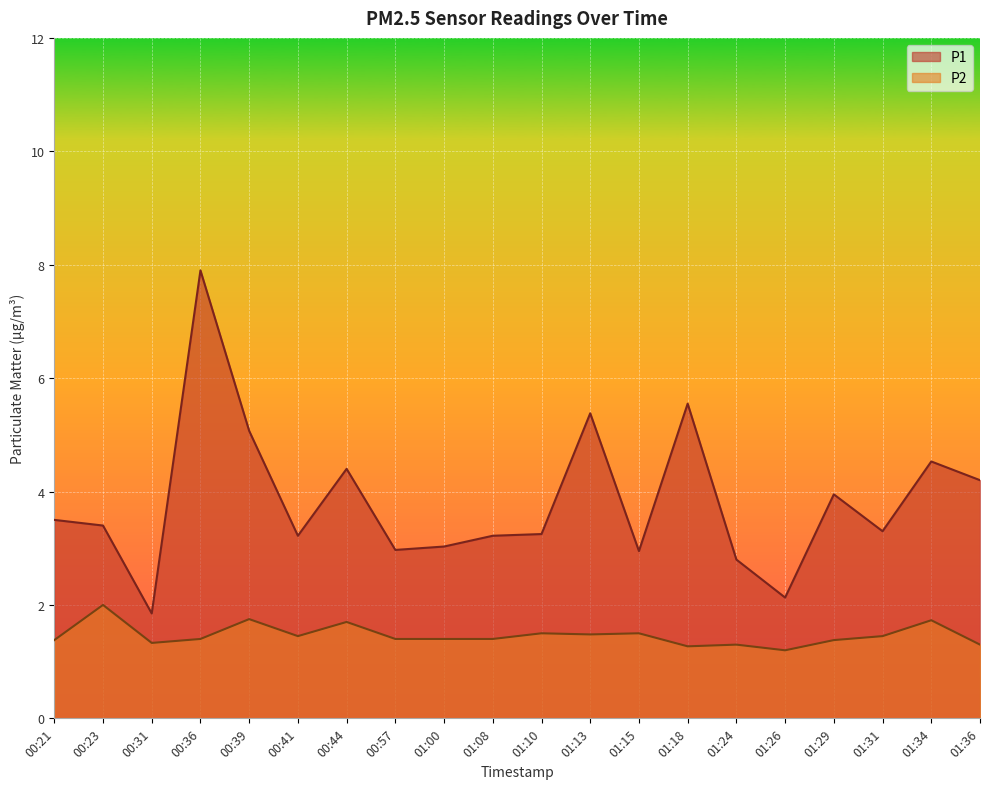

What are all the series names shown in the legend?

P1, P2